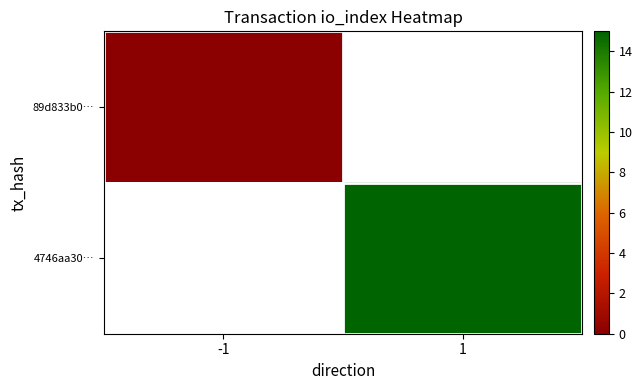

At -1, list the series in order from largest to smallest.

89d833b0…, 4746aa30…